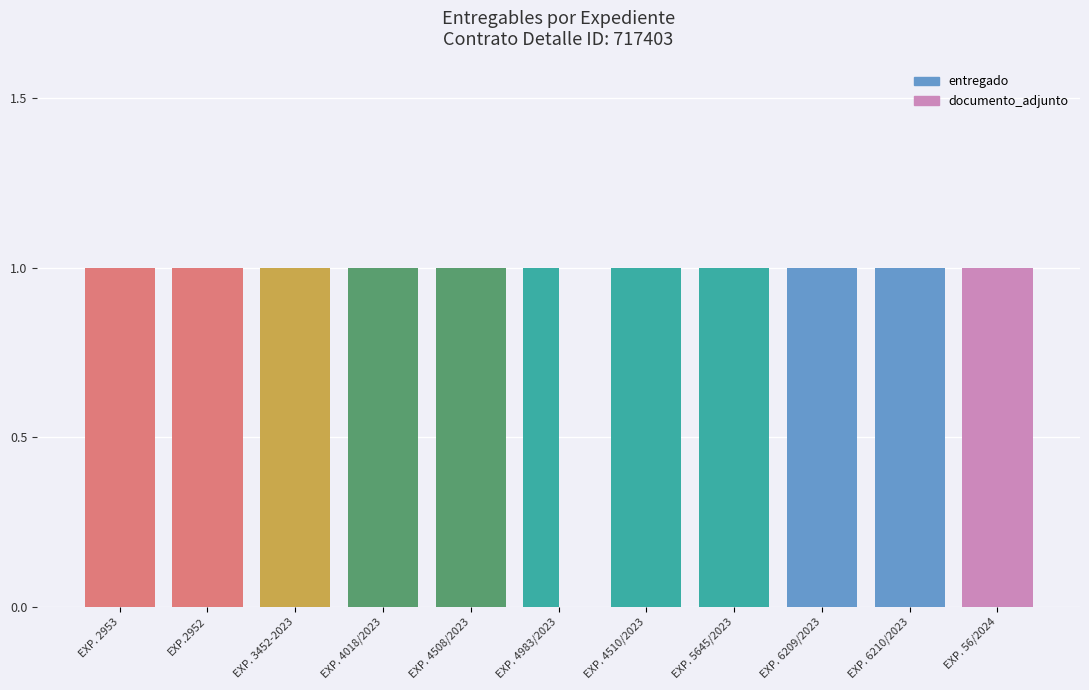

At which label is documento_adjunto closest to 0?

EXP. 4983/2023